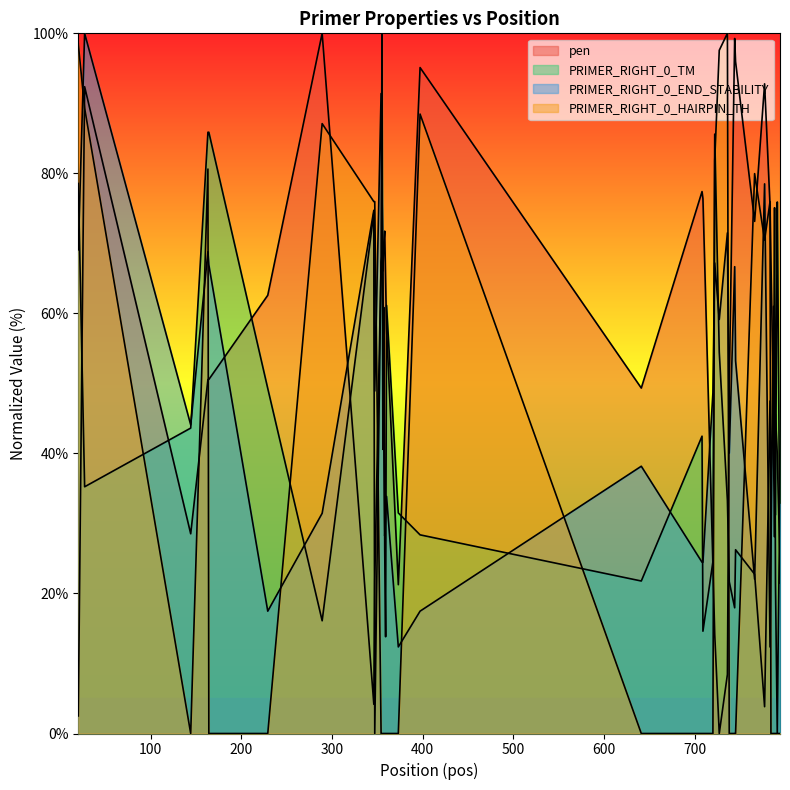

At which category is the sum across all series the highest?

27